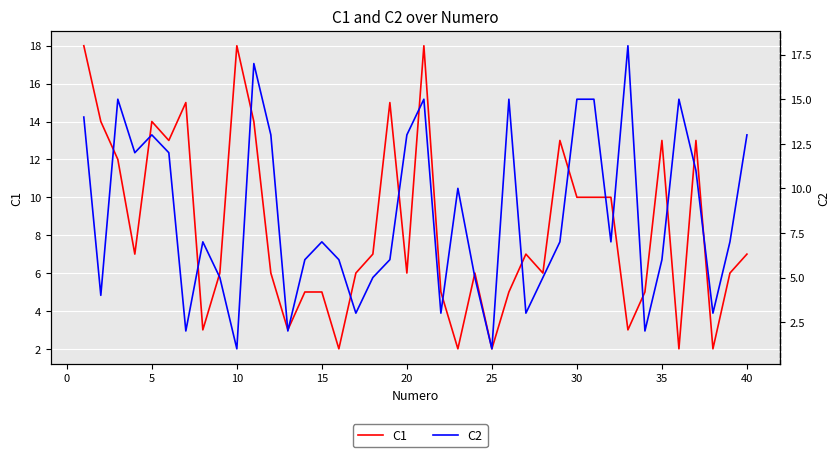

What are all the series names shown in the legend?

C1, C2